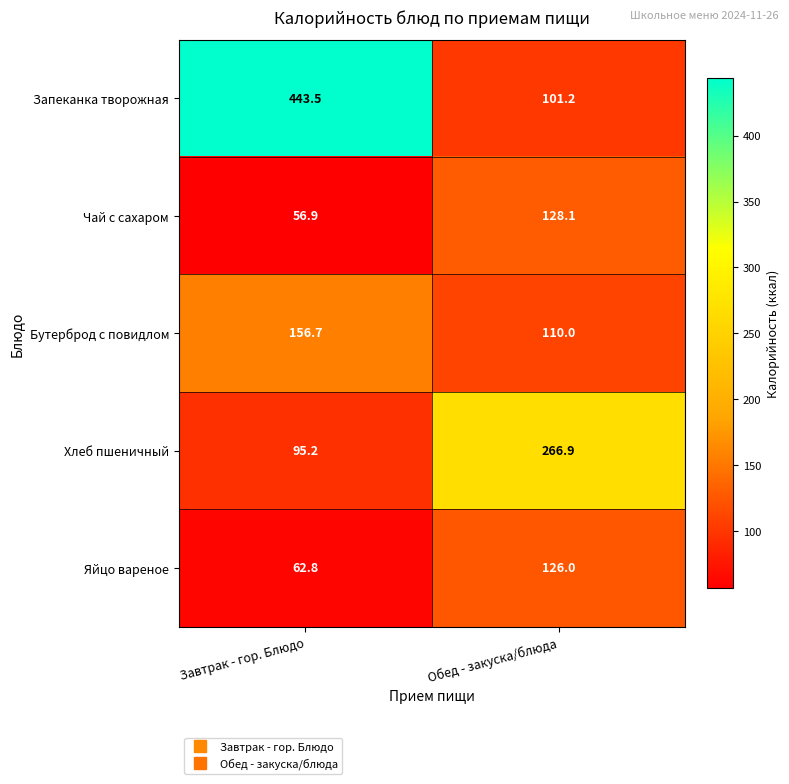

What is the sum of the Бутерброд с повидлом values at Обед - закуска/блюда and Завтрак - гор. Блюдо?

266.7